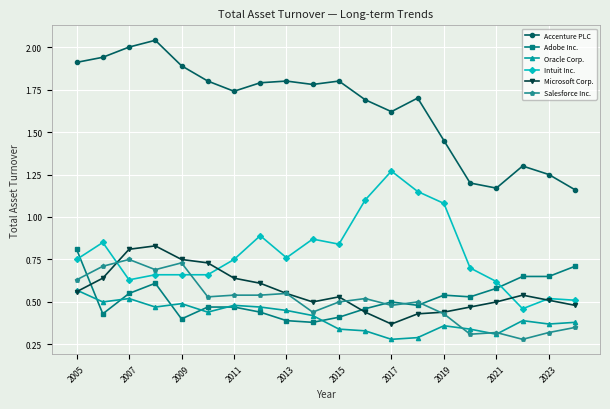

True or false: Accenture PLC and Adobe Inc. cross at least once.

False